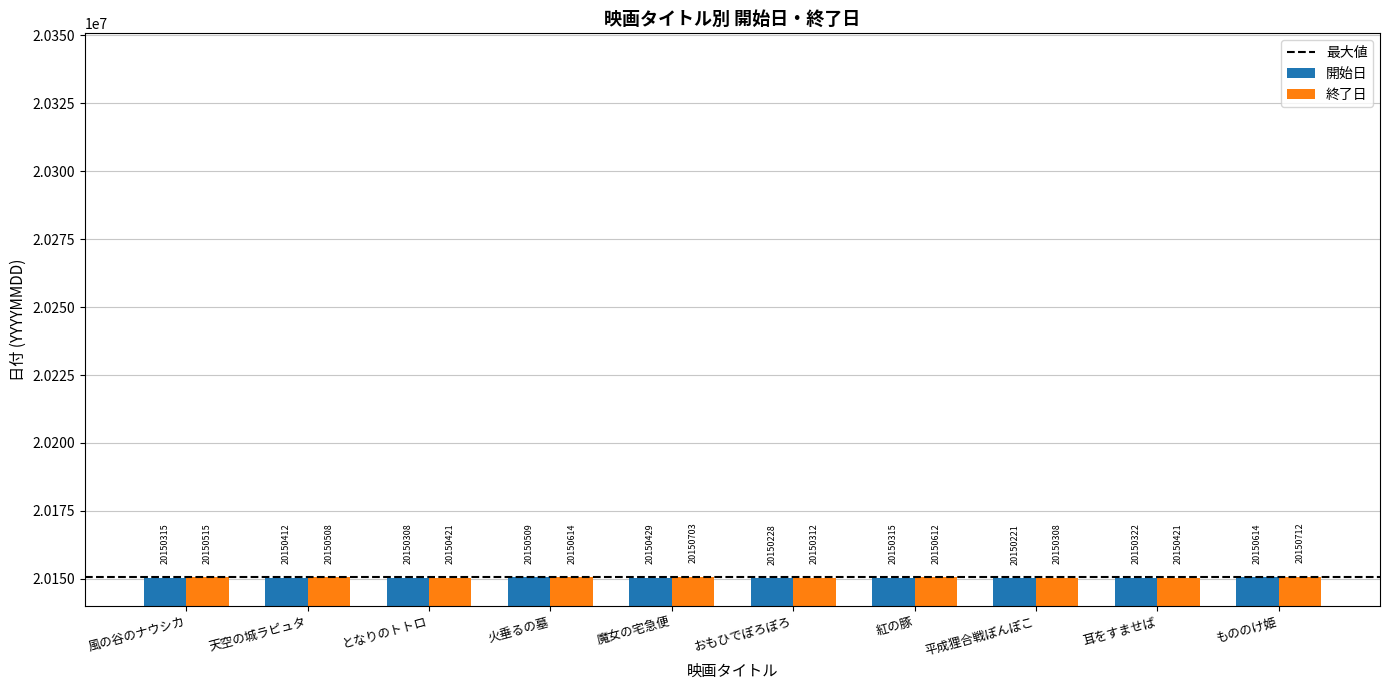

What position from the left is 風の谷のナウシカ?

1